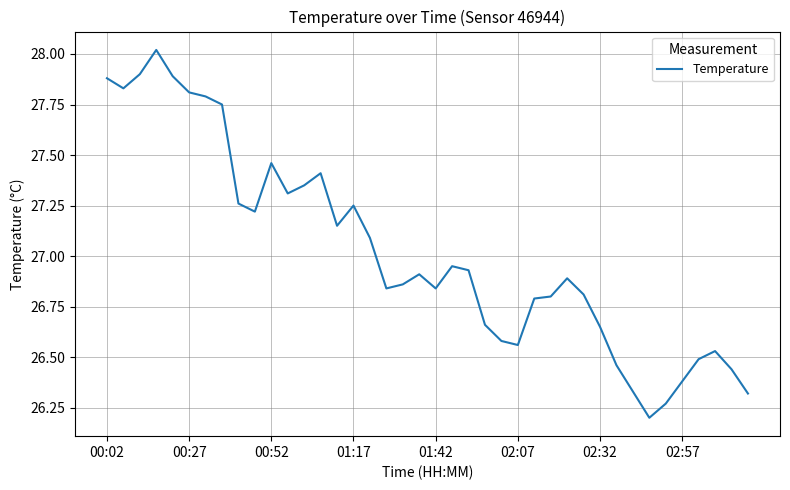

What is the average value?

27.0